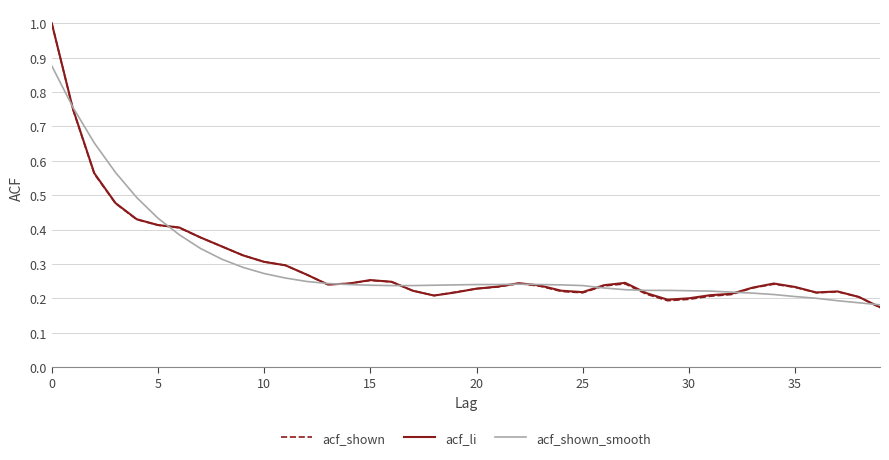

List the series in order of their overall mean, lowest first.

acf_shown_smooth, acf_shown, acf_li